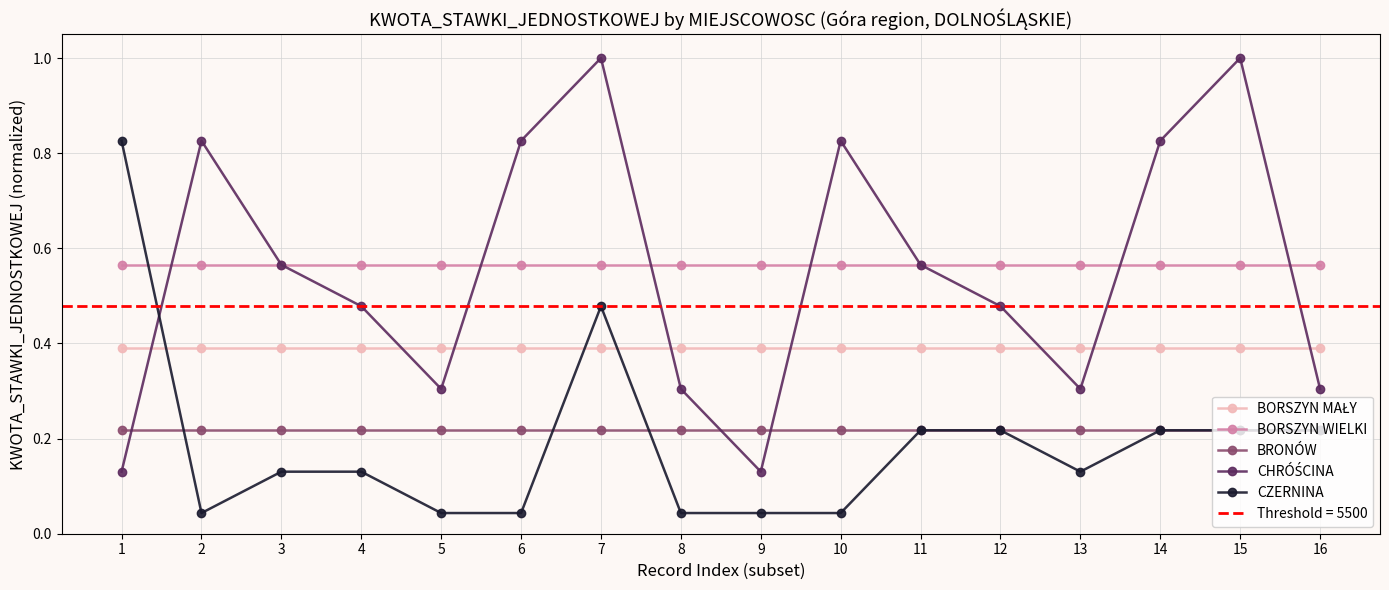

Which has a higher value, 11 or 1?

11